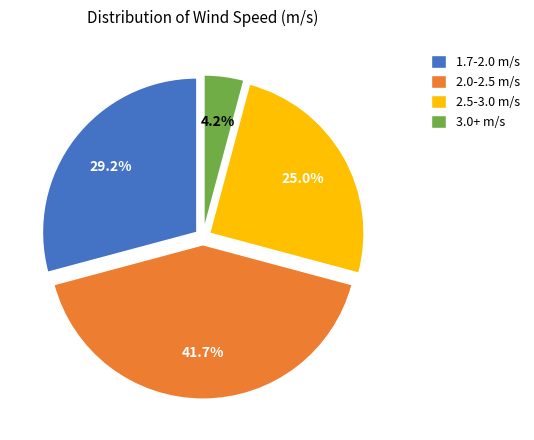

How many segments does this pie chart have?

4